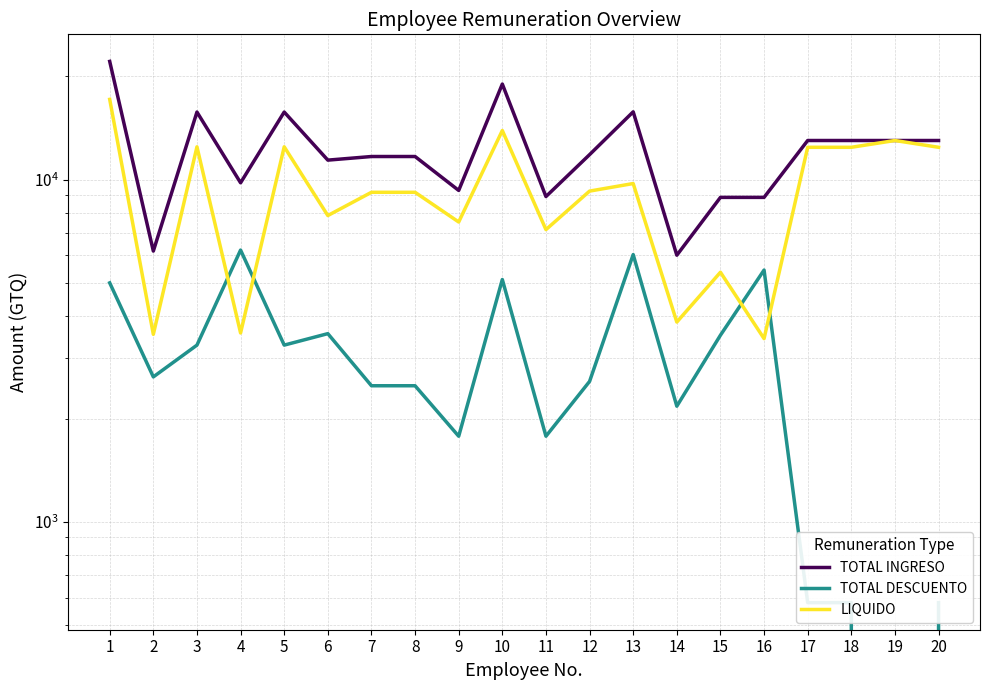

Rank the series at 6 from highest to lowest value.

TOTAL INGRESO, LIQUIDO, TOTAL DESCUENTO